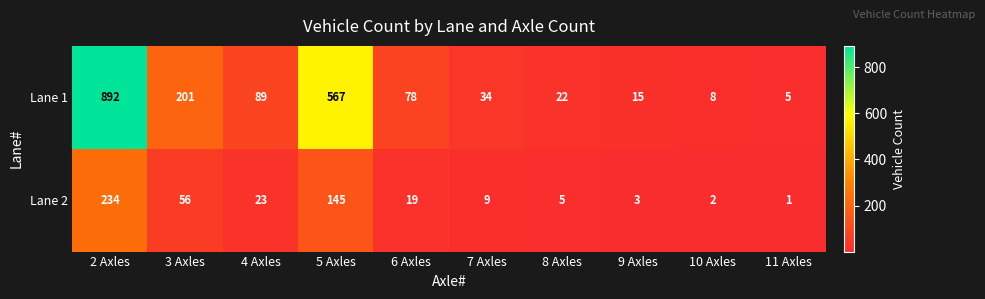

At which category is the sum across all series the highest?

2 Axles